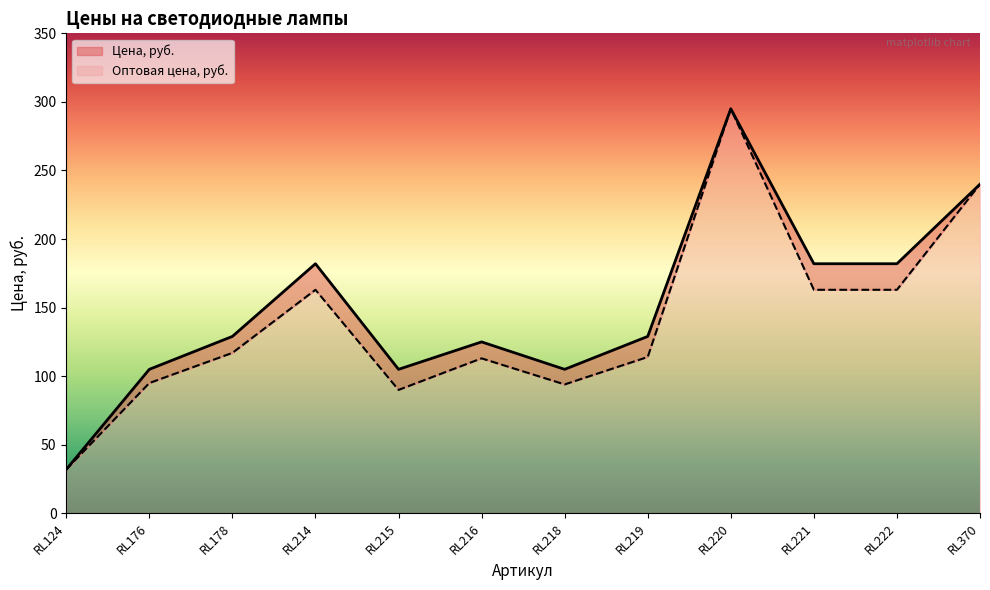

At how many categories does at least one series exceed 168?

5